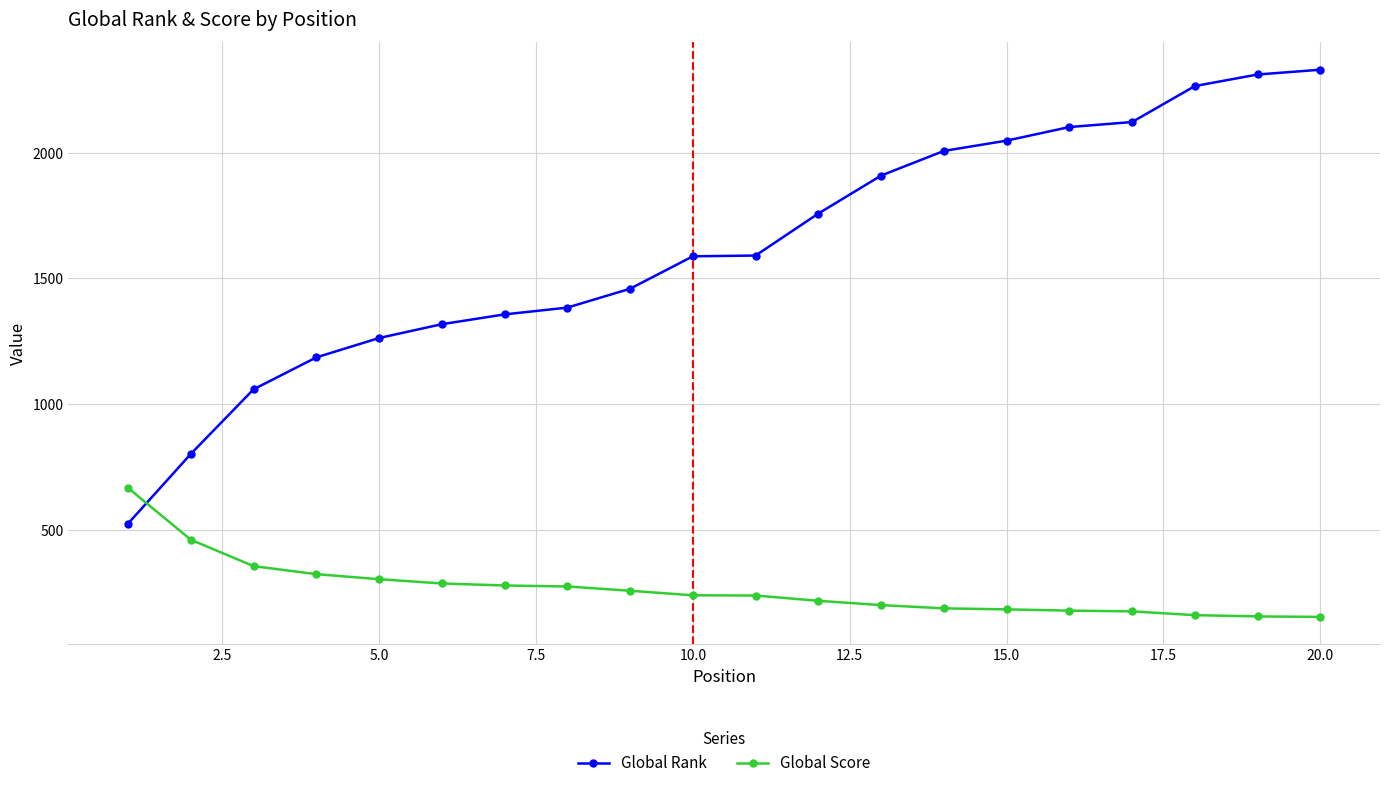

List the series in order of their overall mean, lowest first.

Global Score, Global Rank